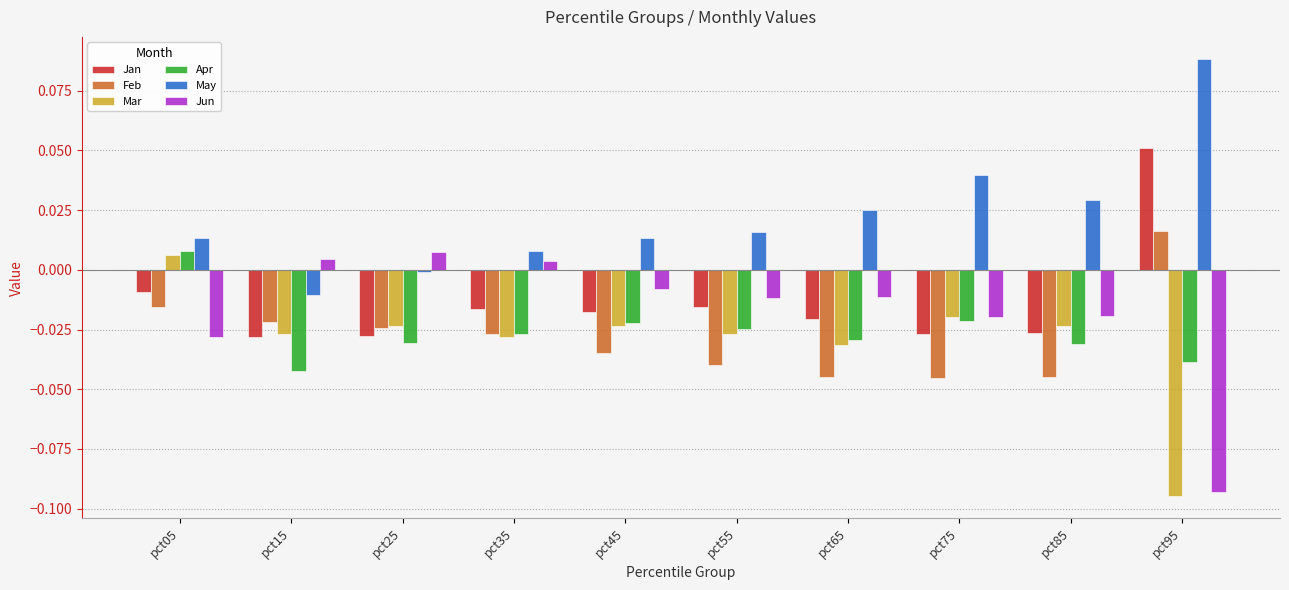

Where is Apr nearest to the value 0?

pct05